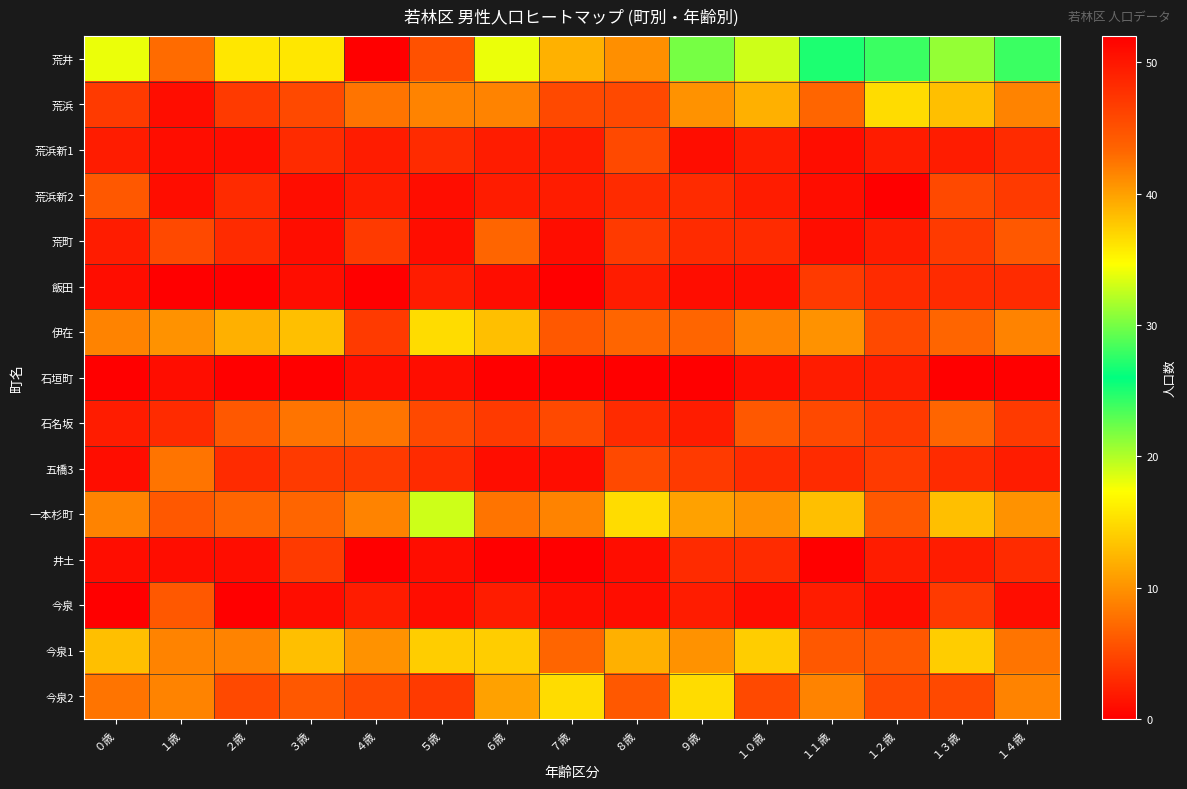

What is the greatest value displayed?

52